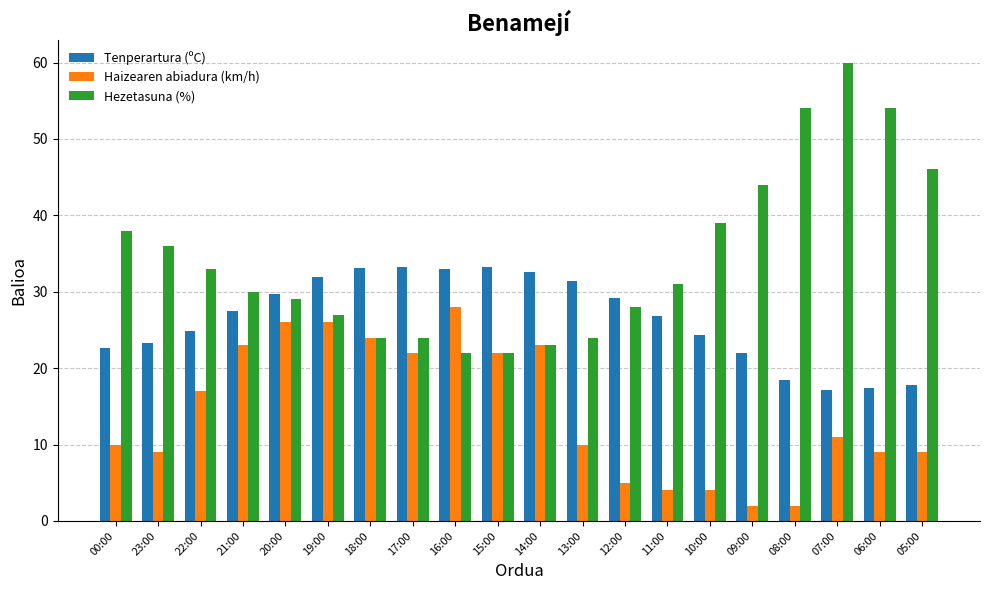

Where is Tenperartura (ºC) nearest to the value 25?

22:00